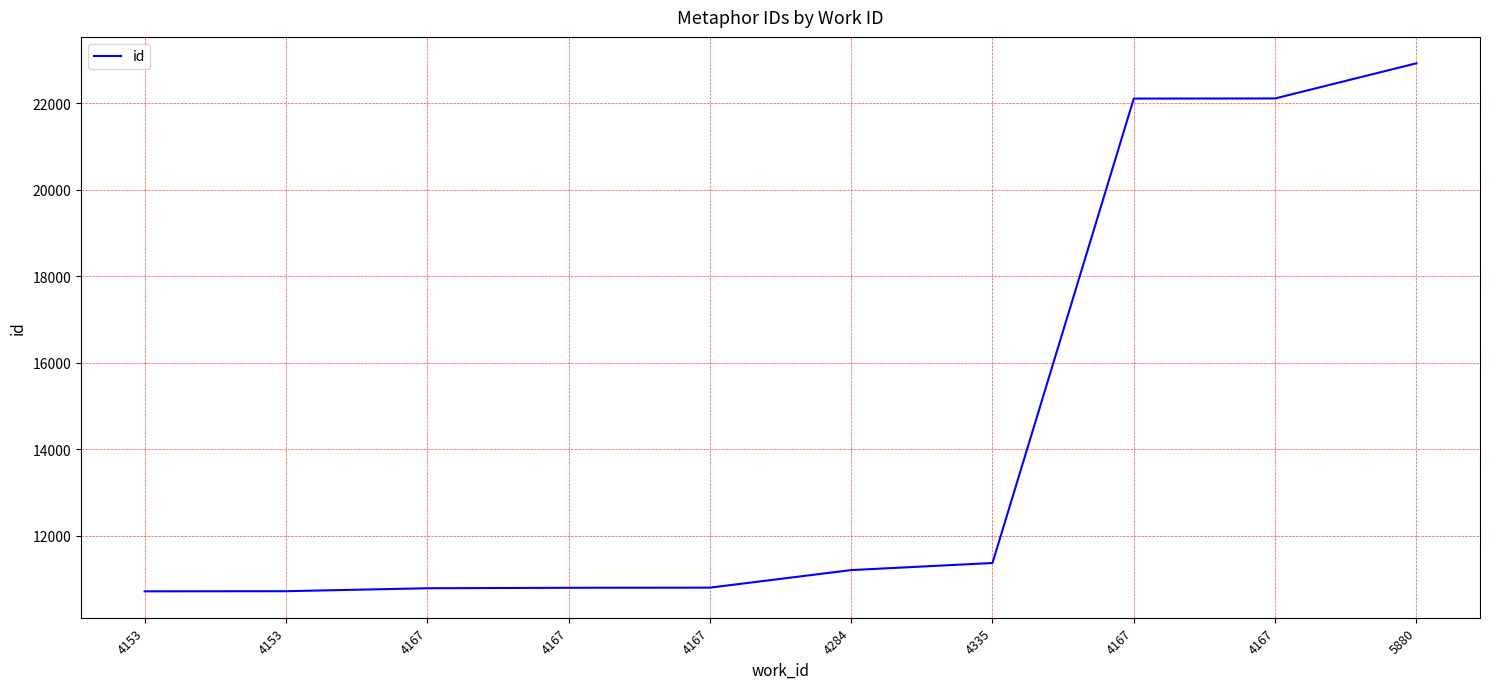

How many lines are shown in the chart?

1